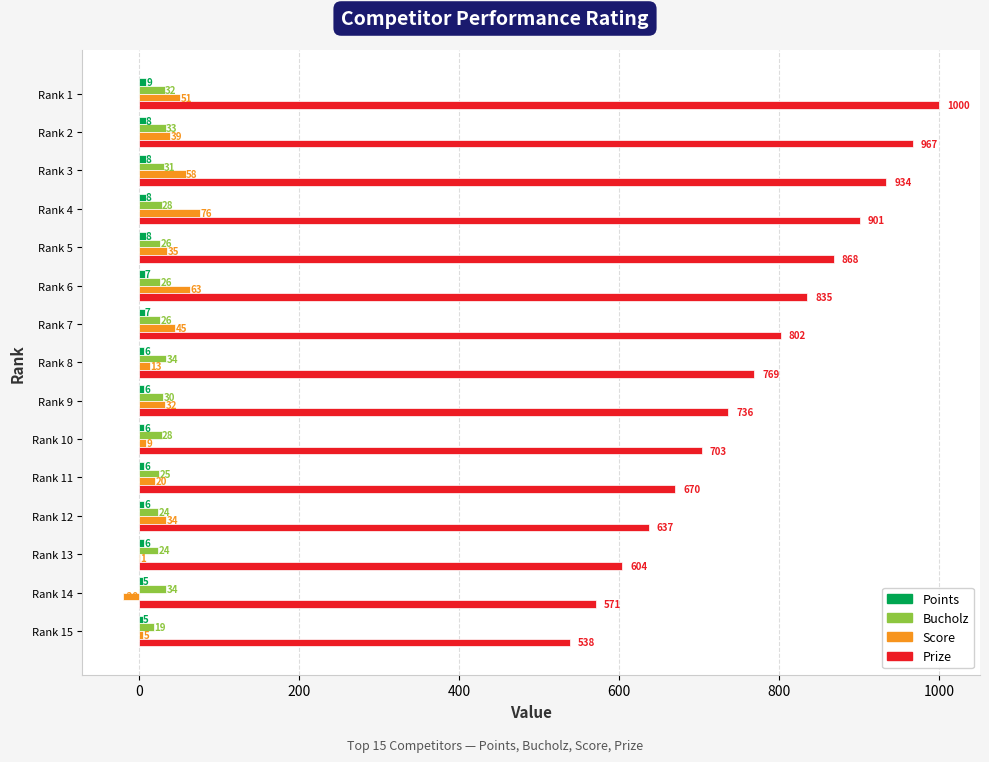

What is the sum of all Score values?

461